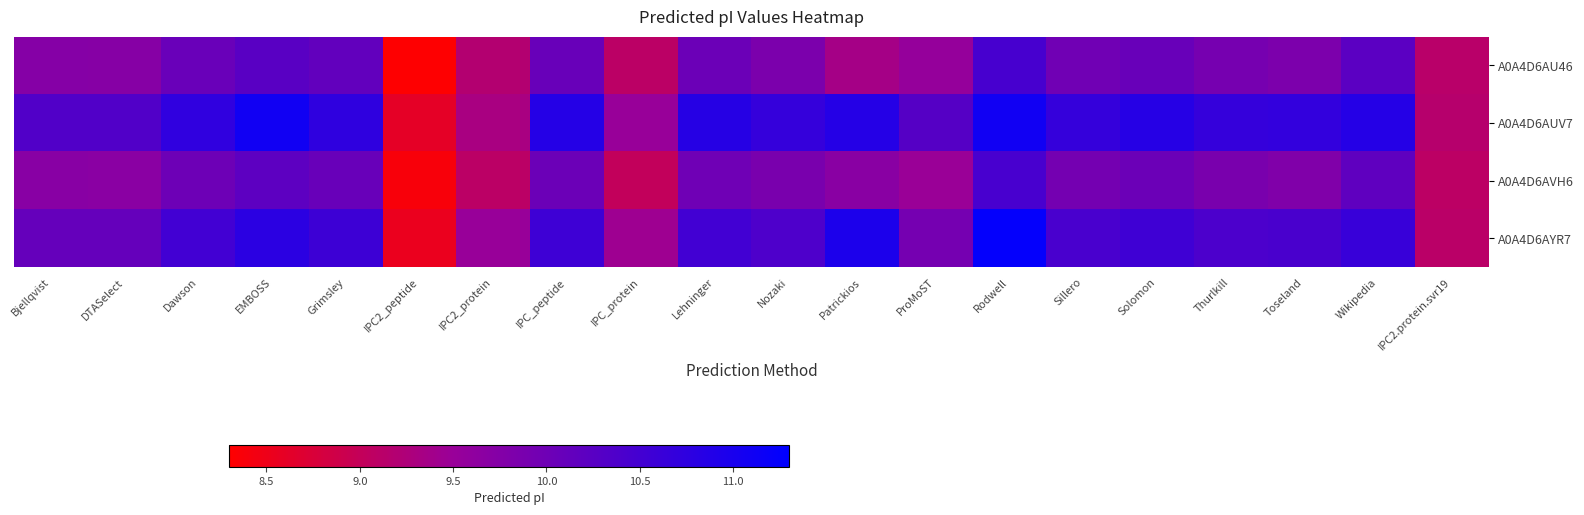

Between Rodwell and IPC_protein, which is larger?

Rodwell